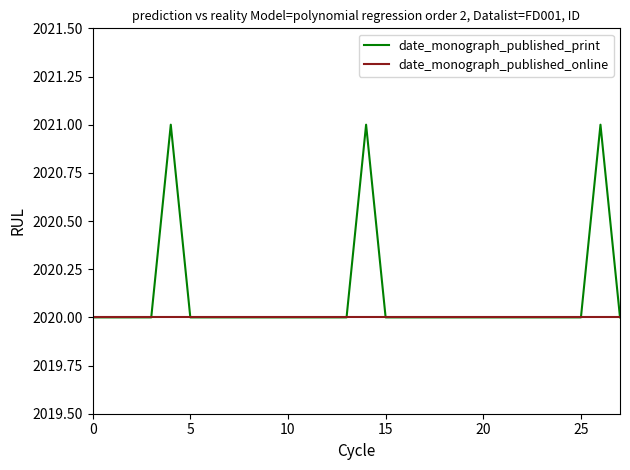

Which series has the largest range (max minus min)?

date_monograph_published_print